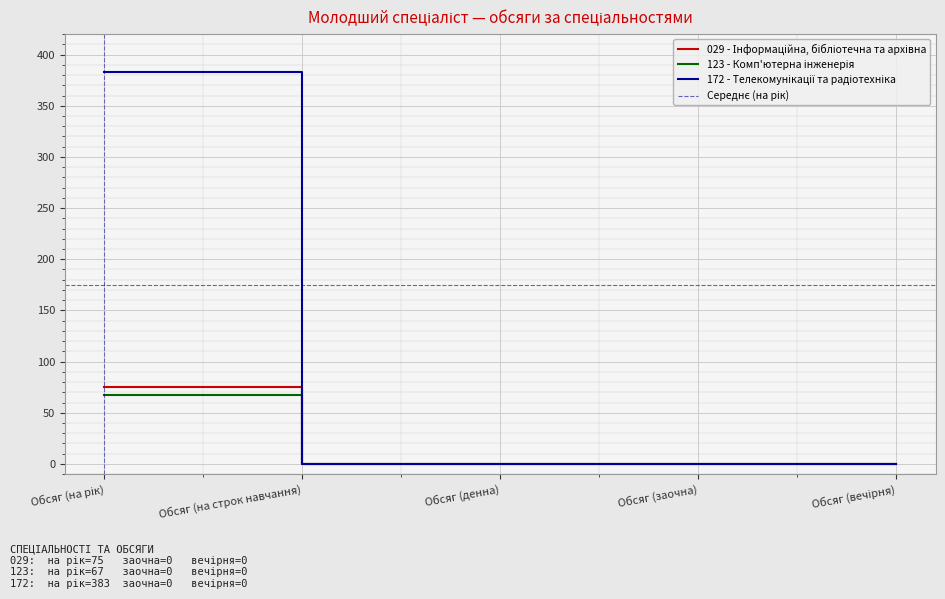

True or false: 123 - Комп'ютерна інженерія and 029 - Інформаційна, бібліотечна та архівна cross at least once.

False